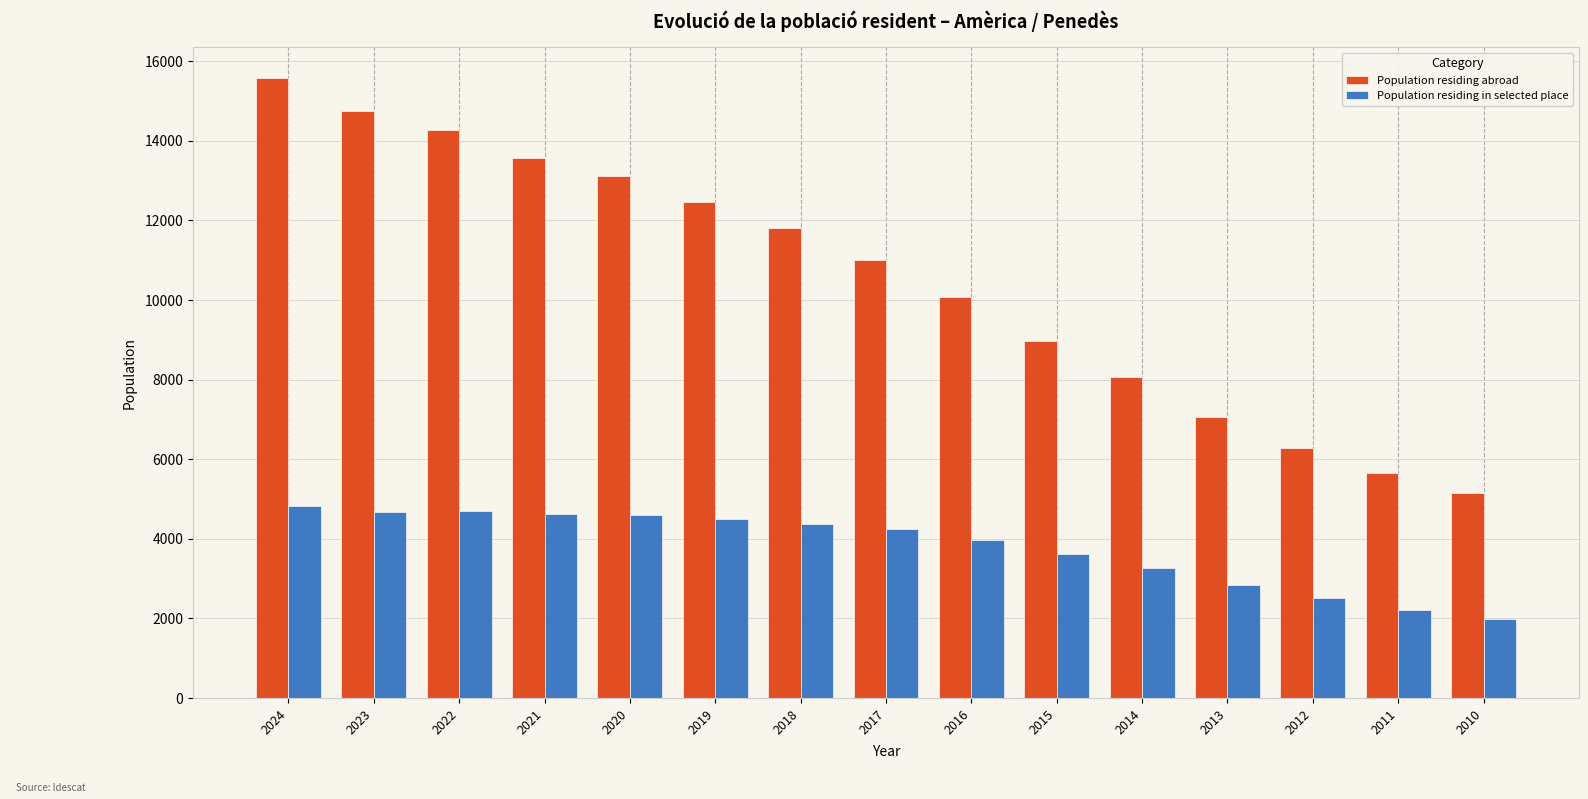

What is the difference between the highest and lowest values at 2016?

6104